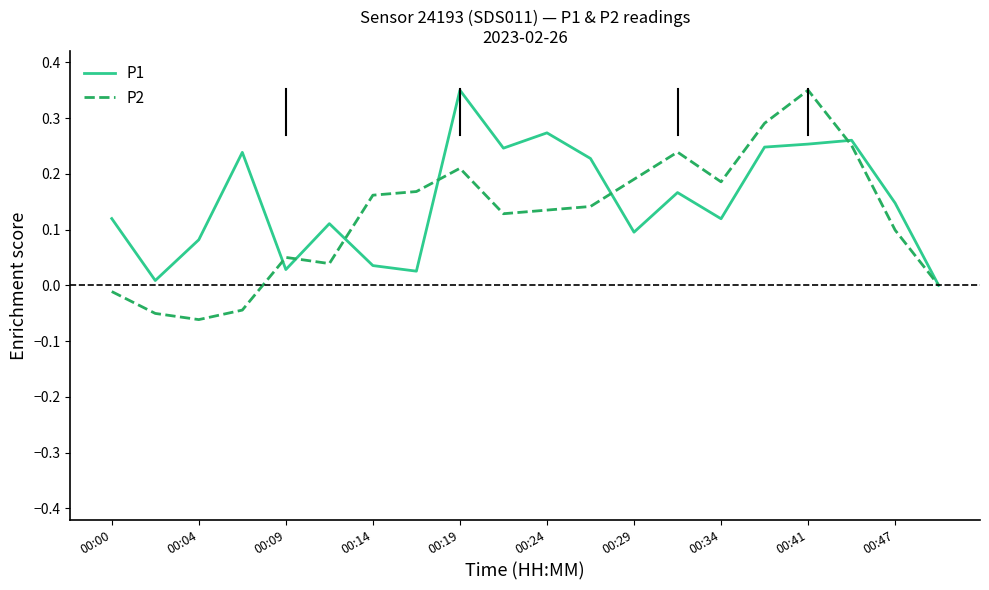

Which series has the largest total across all categories?

P1